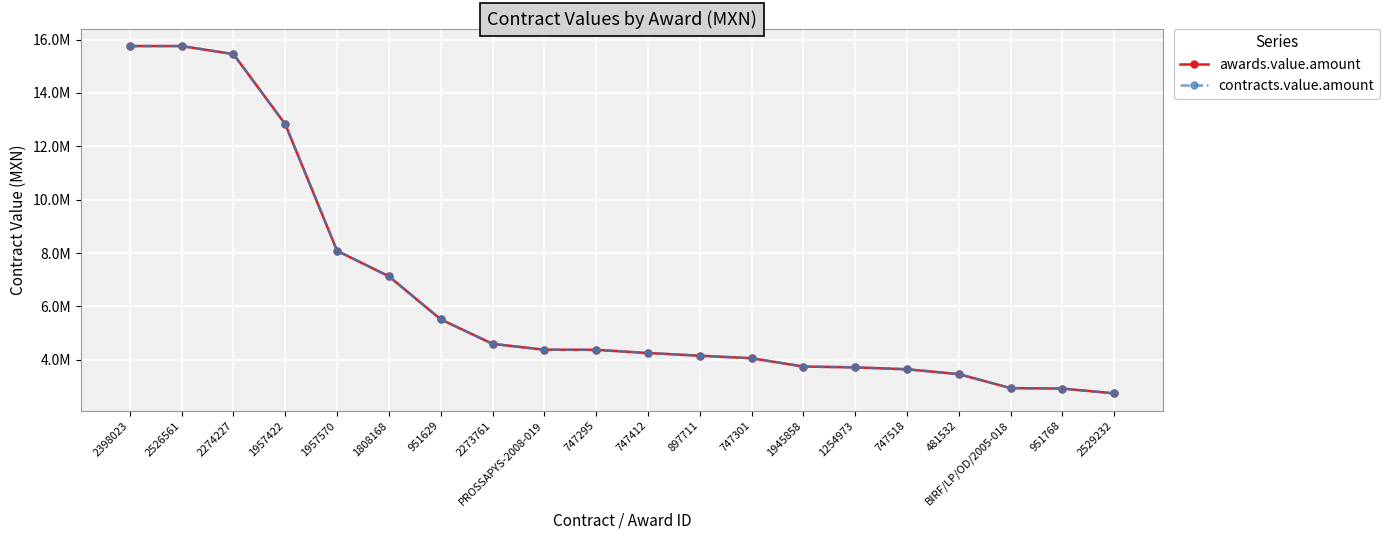

What is the highest value of the awards.value.amount series?

15756189.4